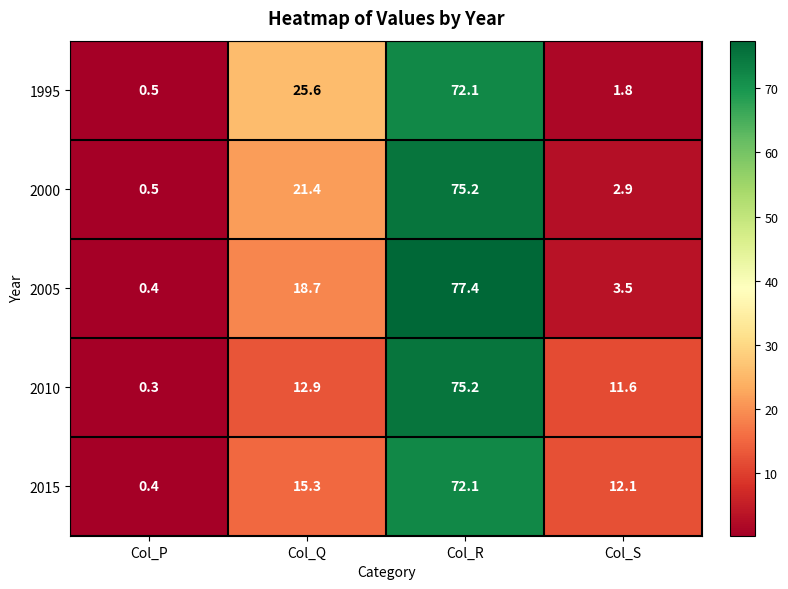

What is the difference between the maximum and minimum values in the 2005 series?

77.0